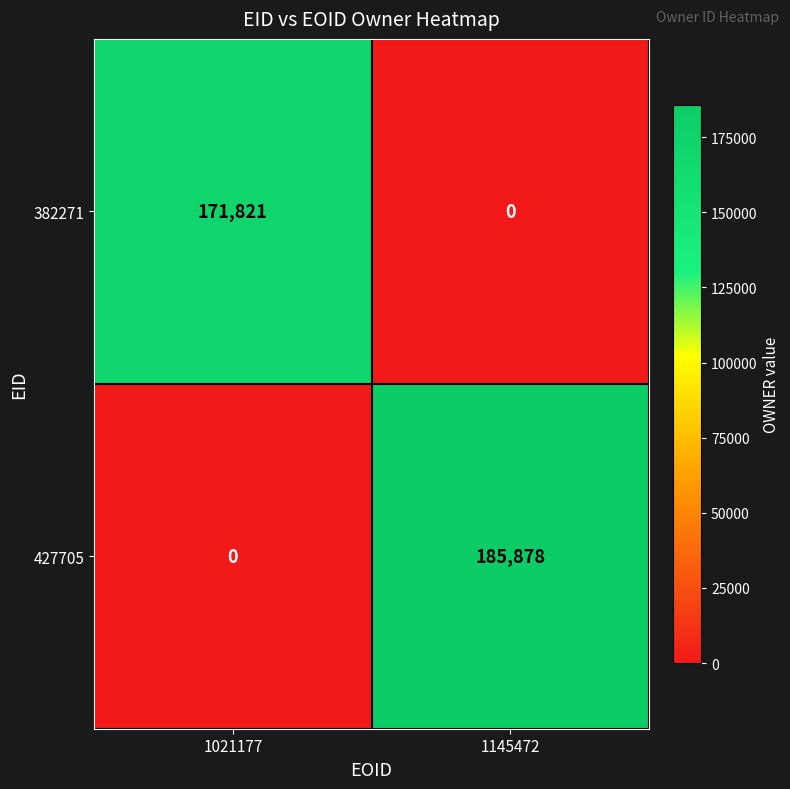

Rank the series at 1145472 from highest to lowest value.

427705, 382271